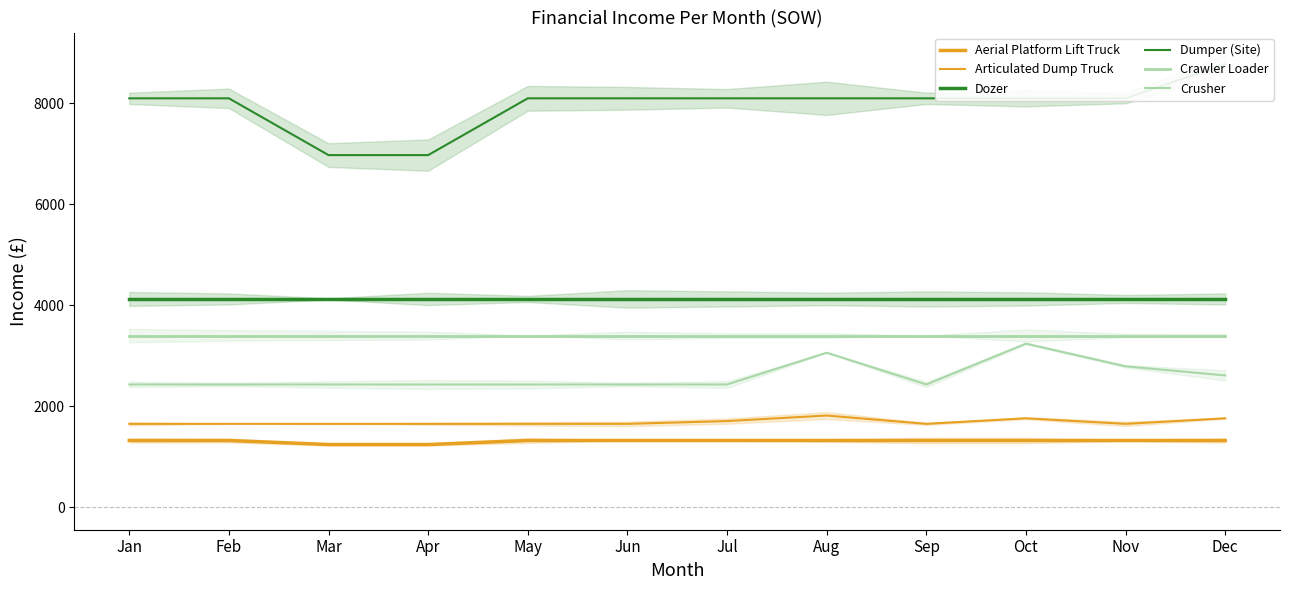

True or false: Crawler Loader and Articulated Dump Truck intersect in this chart.

False